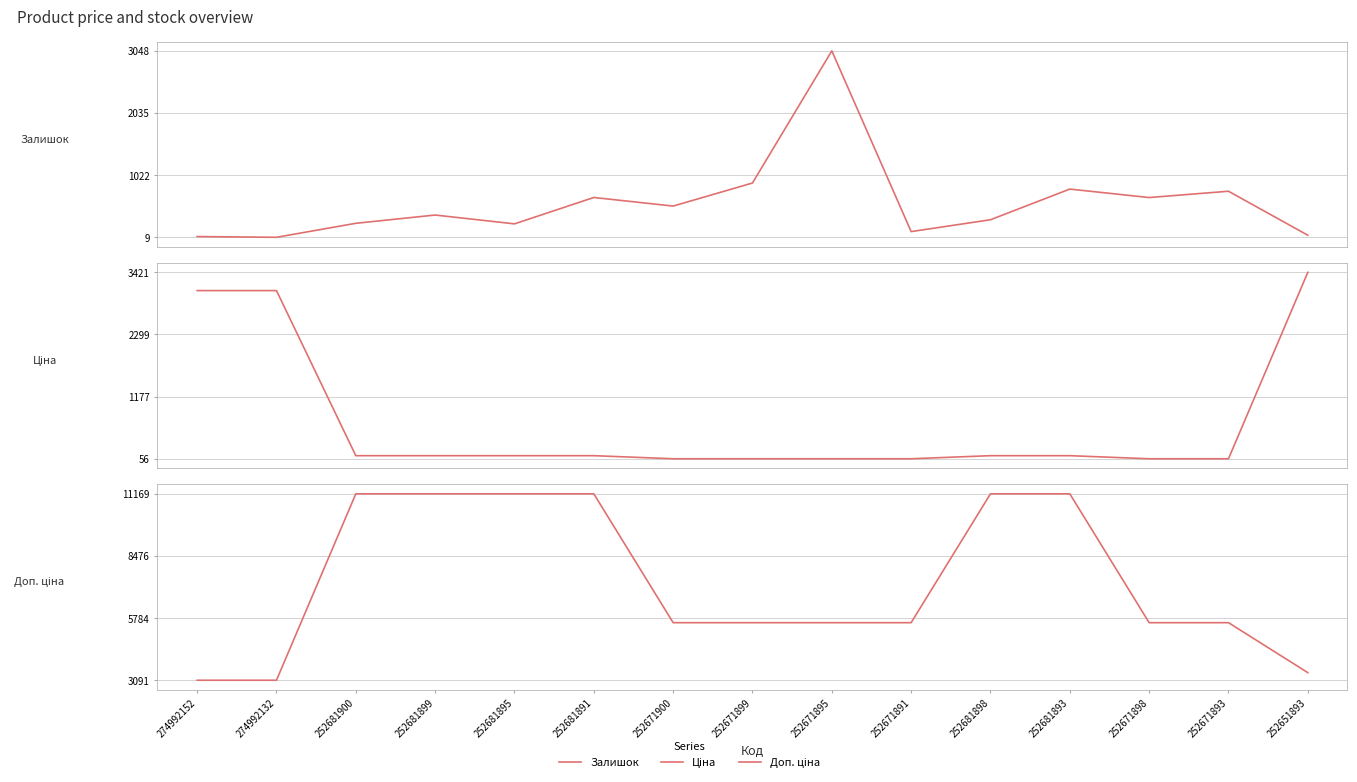

What is the difference between the maximum and second lowest values in the Залишок series?

3027.0